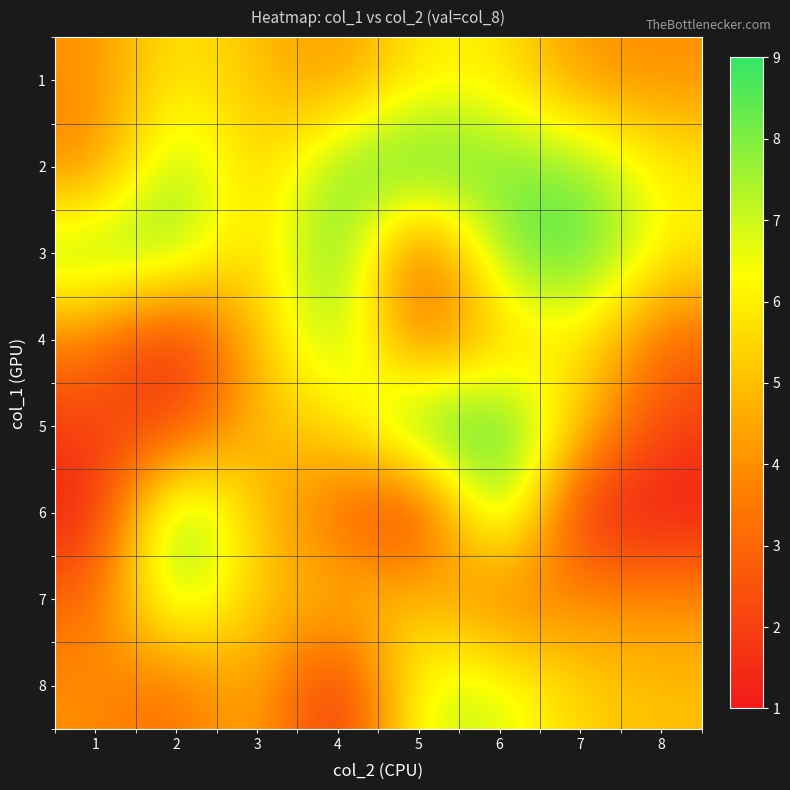

How many categories are shown in the chart?

8